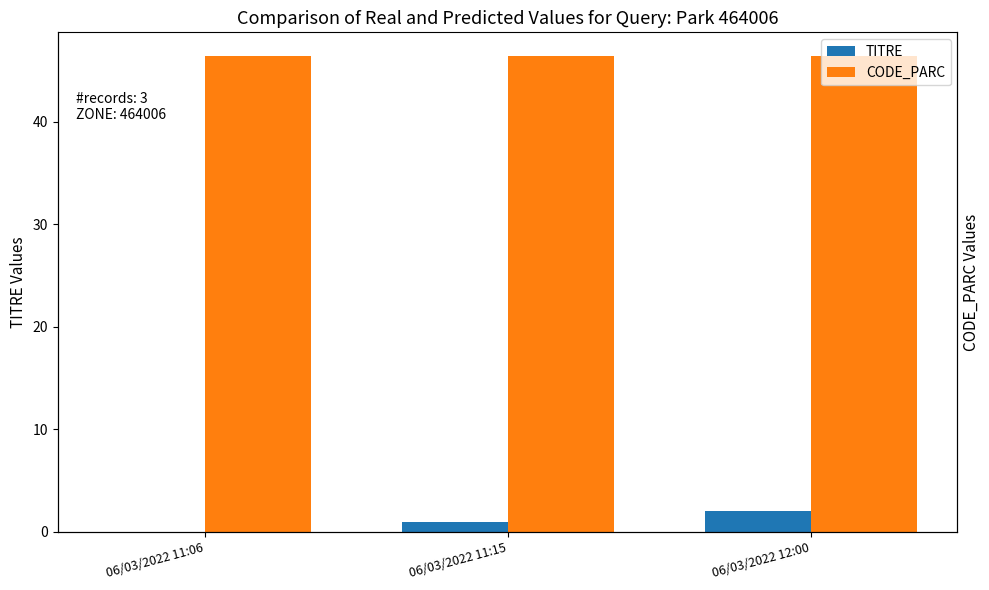

What is the lowest value of the CODE_PARC series?

46.4